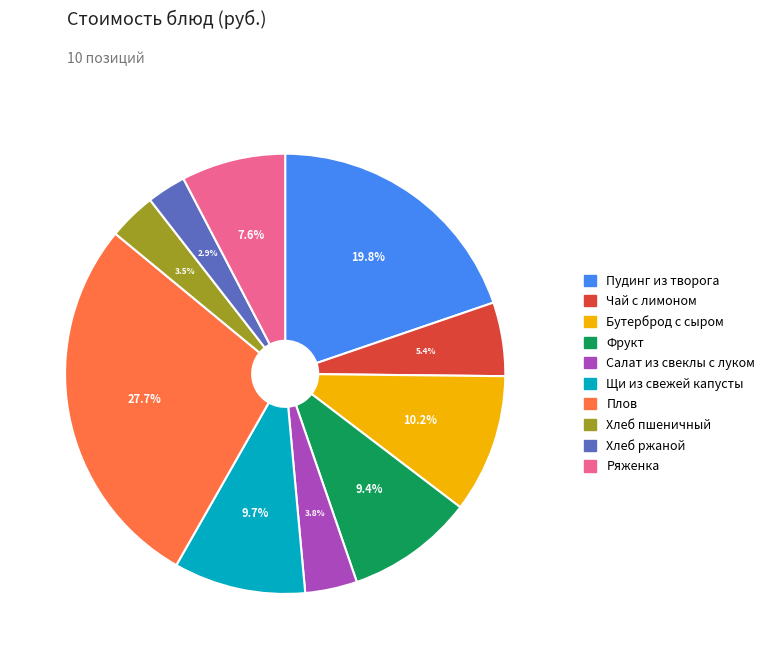

How many slices are in this pie chart?

10